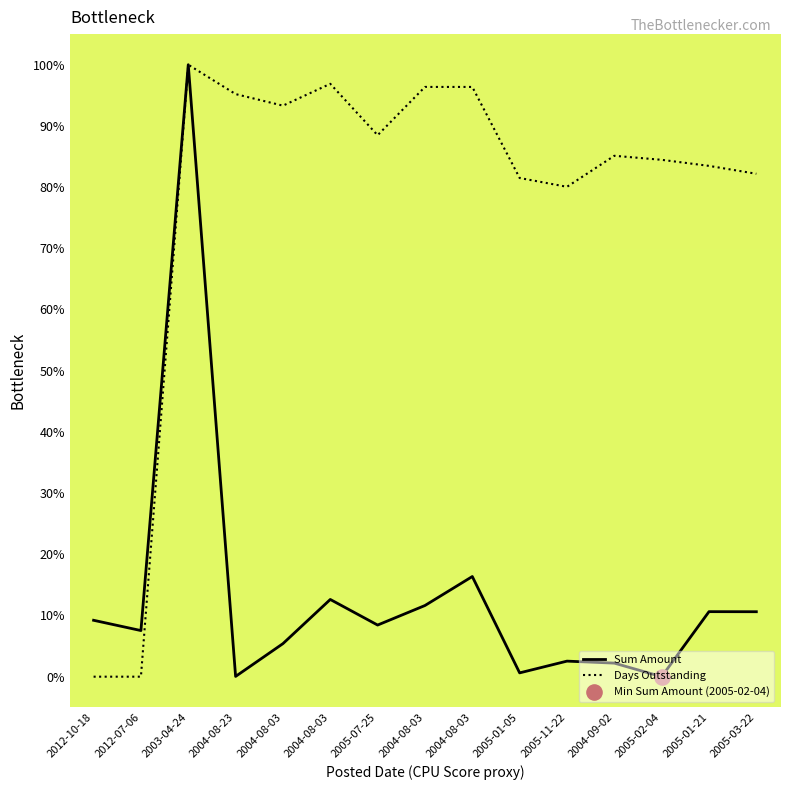

Is this an area chart (filled region under the line)?

No